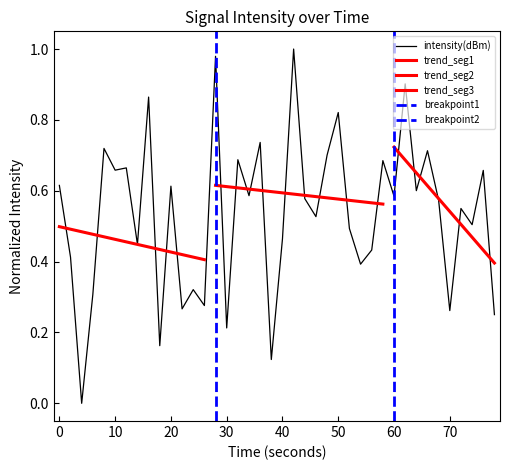

True or false: there are more than 1 points higher than both neighbors.

True